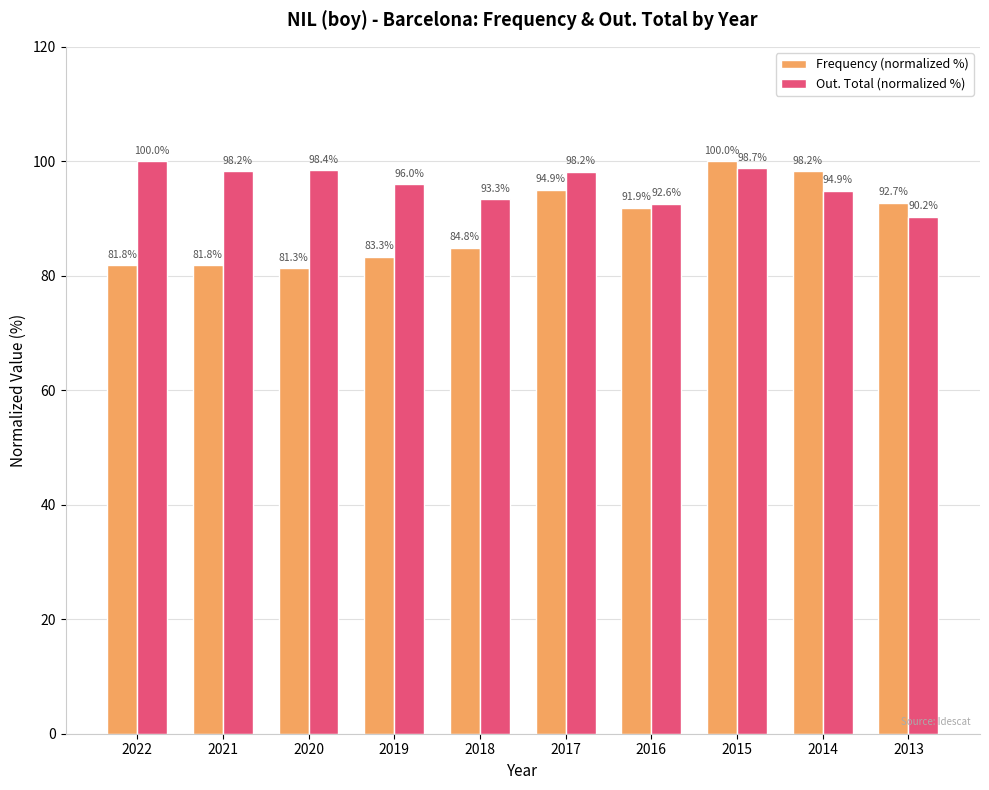

At how many categories does at least one series exceed 82?

10